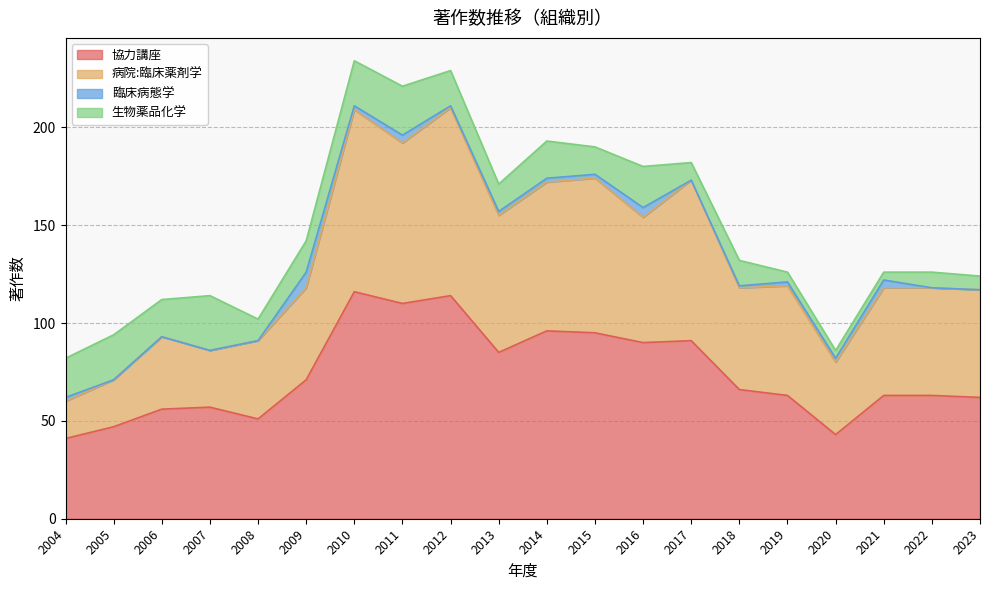

What is the total value across all series at 2009?

142